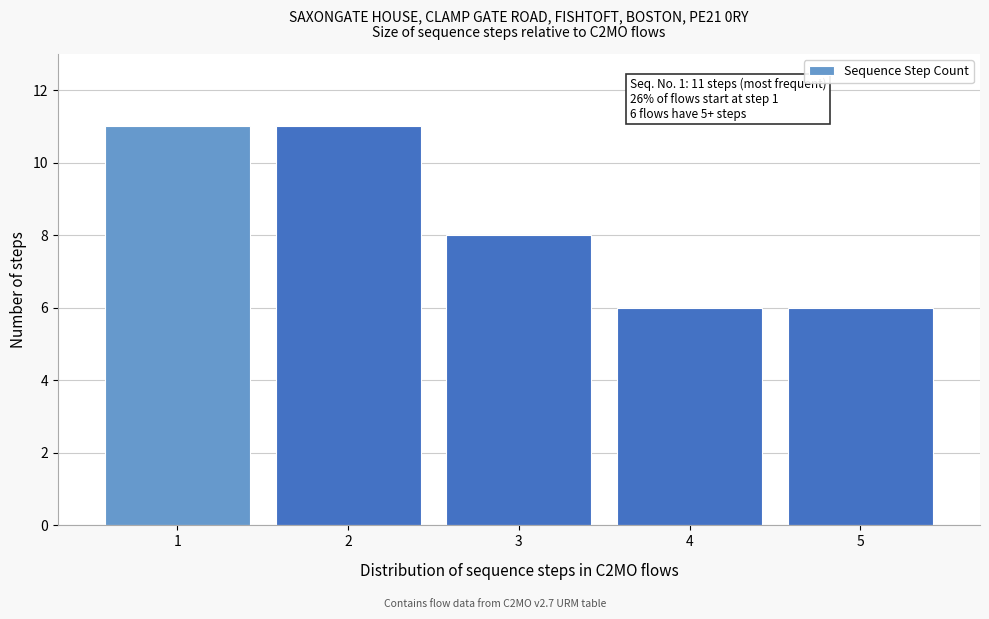

Reading left to right, extract all data points from this chart.

11	11	8	6	6